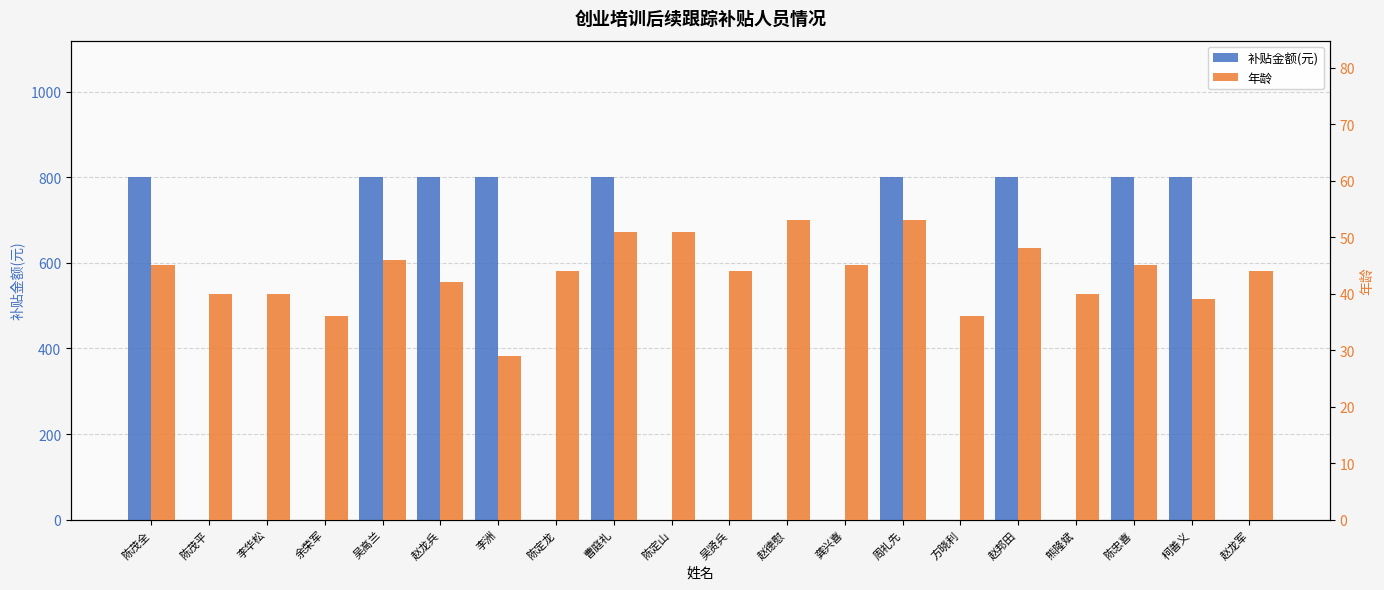

What is the sum of the 年龄 values at 龚兴喜 and 陈忠喜?

90